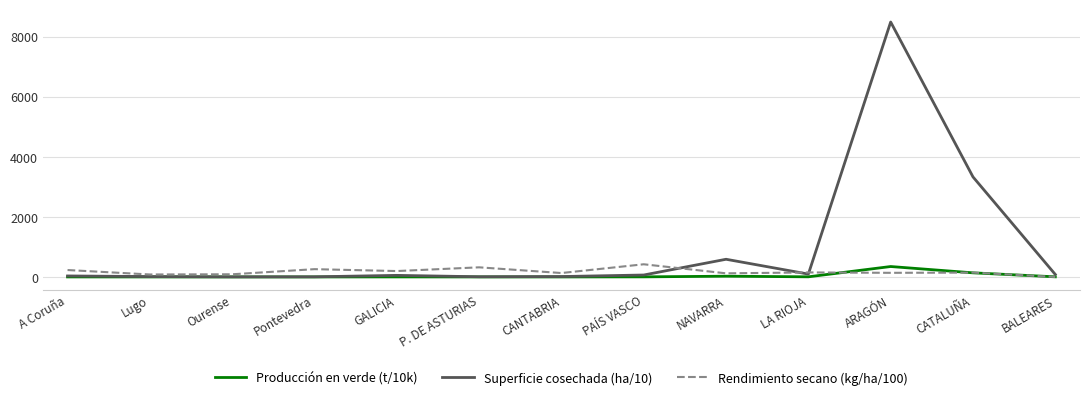

Is it true that Superficie cosechada (ha/10) equals 12.3 at Lugo?

True